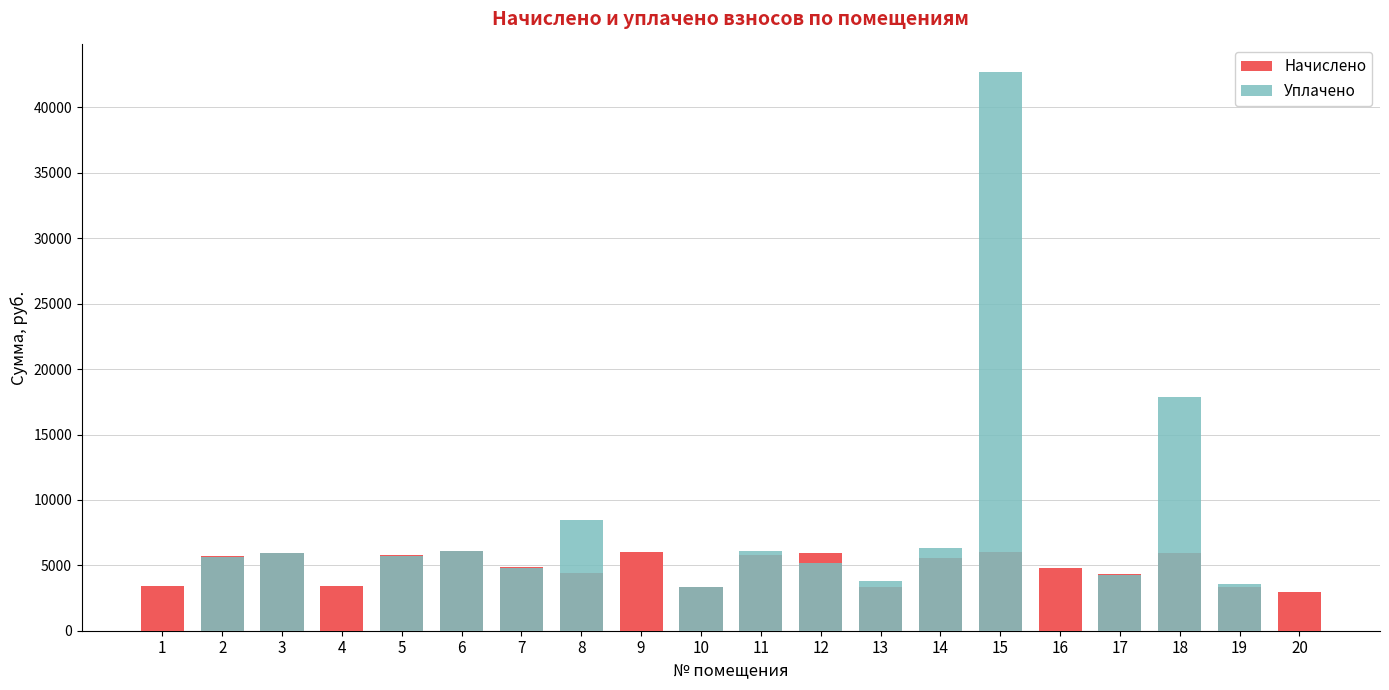

What is the highest value of the Начислено series?

6124.8